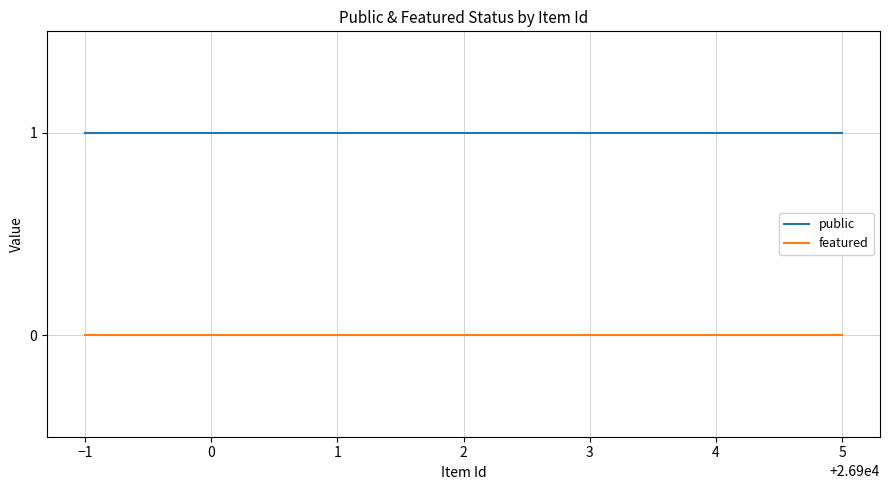

How many lines are shown in the chart?

2